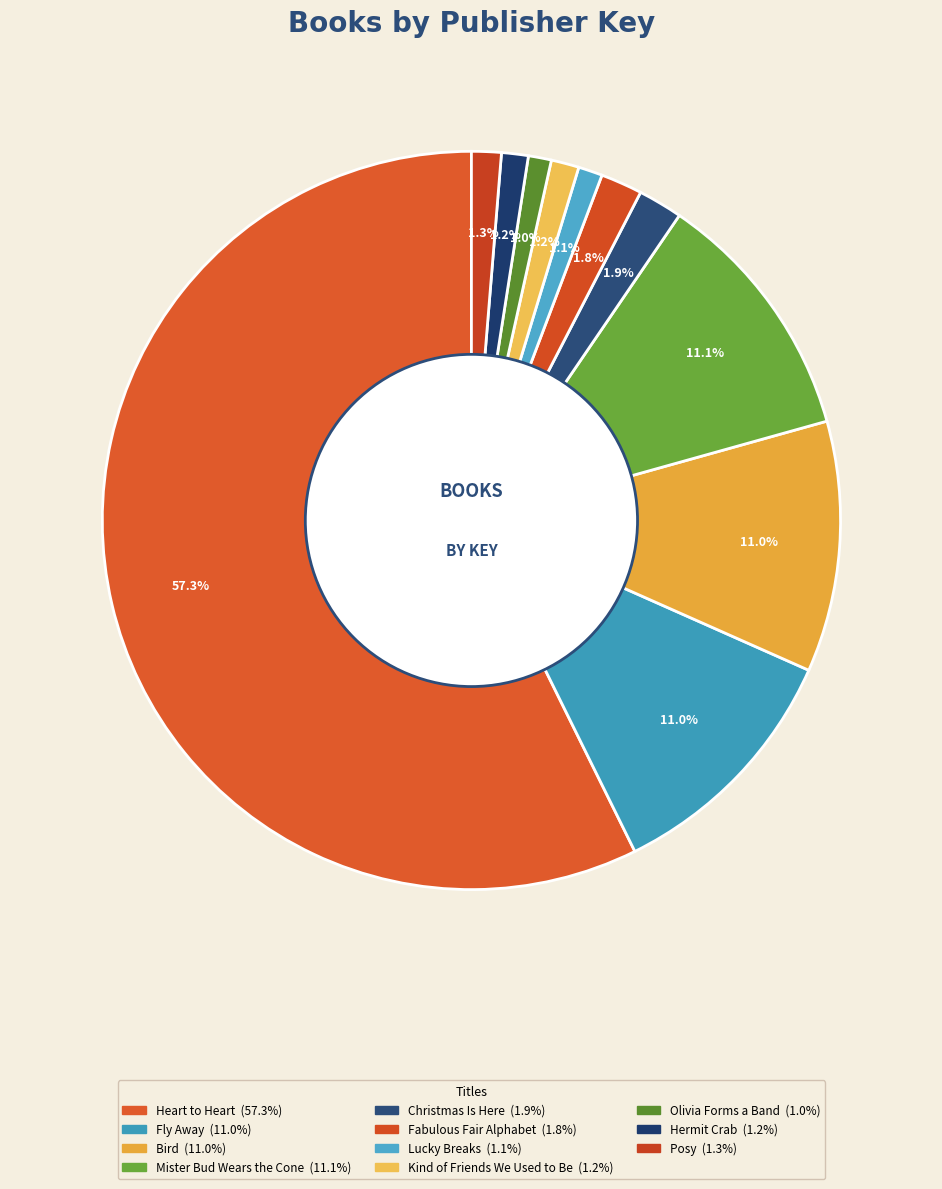

To the nearest percent, what is the difference between the largest and smallest slice percentages?

56%